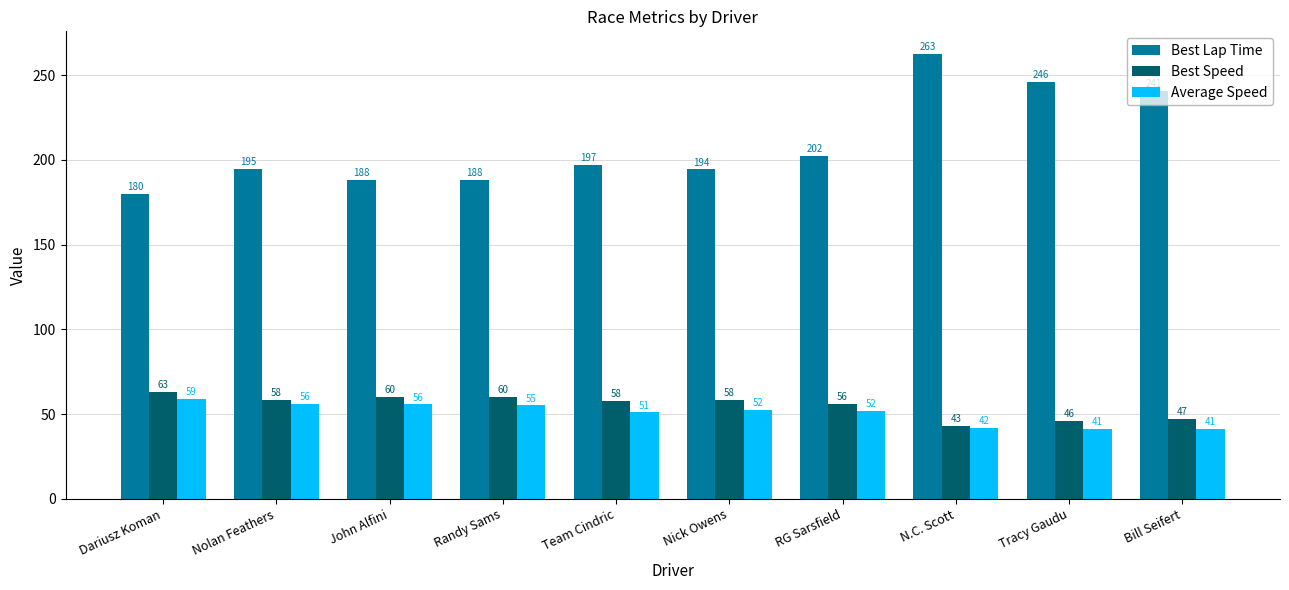

At which label does Best Speed reach its minimum?

N.C. Scott